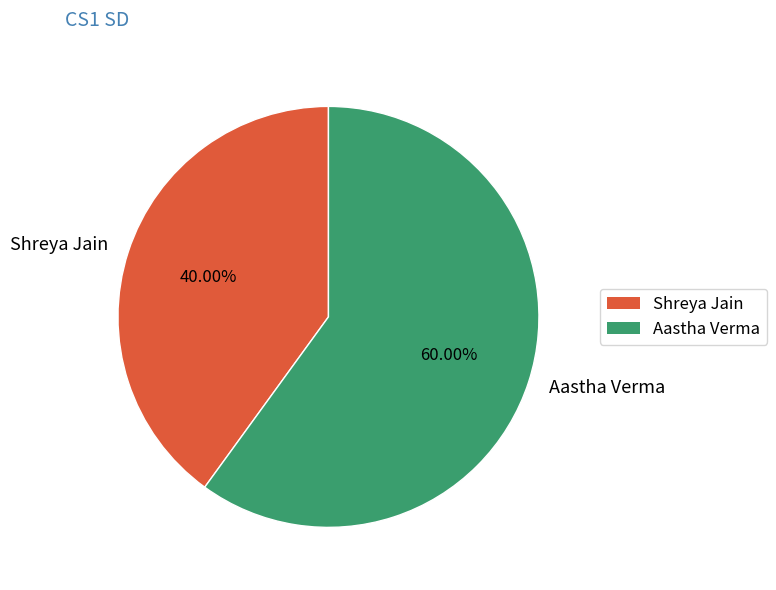

What percentage do Aastha Verma and Shreya Jain together represent?

100.0%